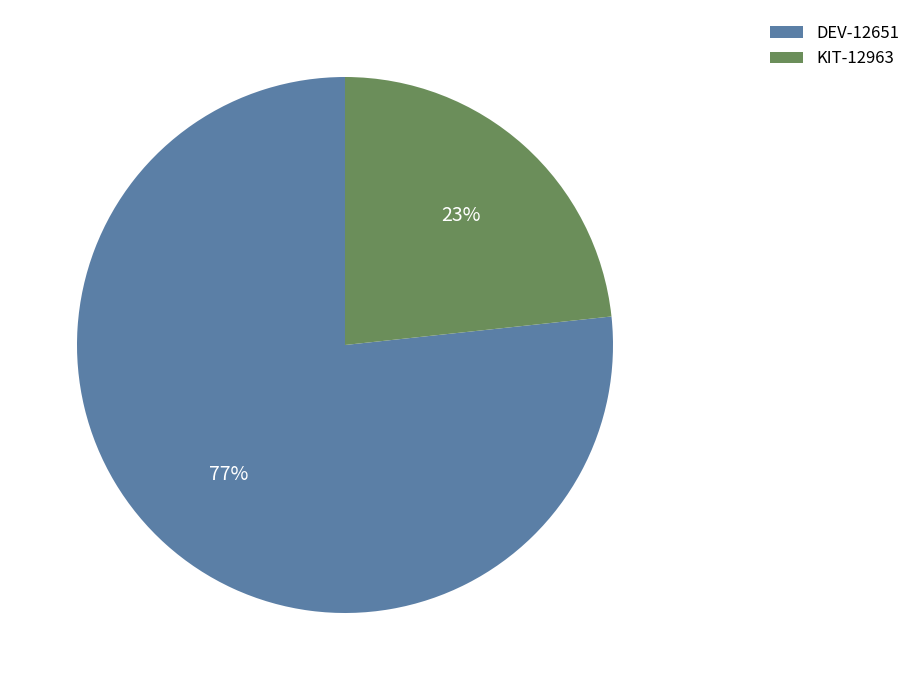

Combined, do KIT-12963 and DEV-12651 account for over 50%?

Yes